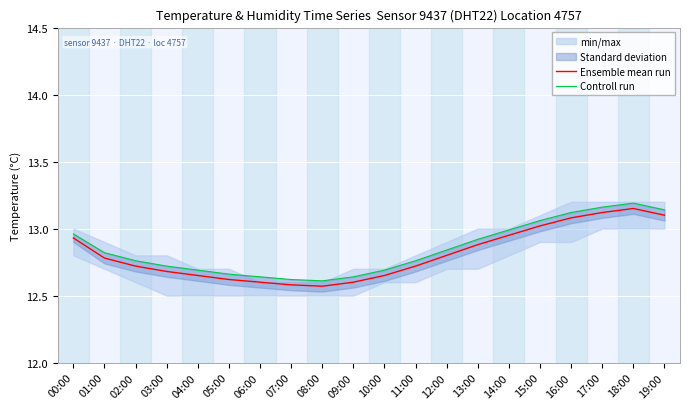

Does the chart display data point markers on the line(s)?

No